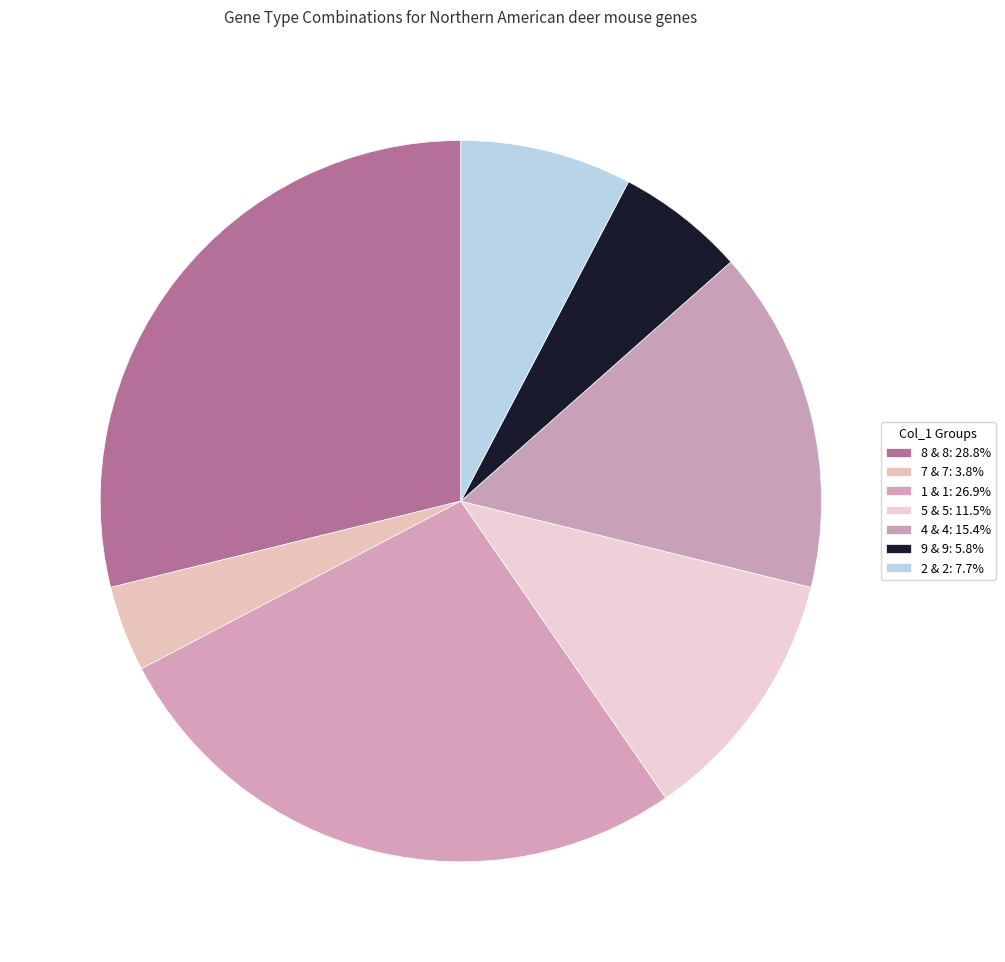

How many segments does this pie chart have?

7